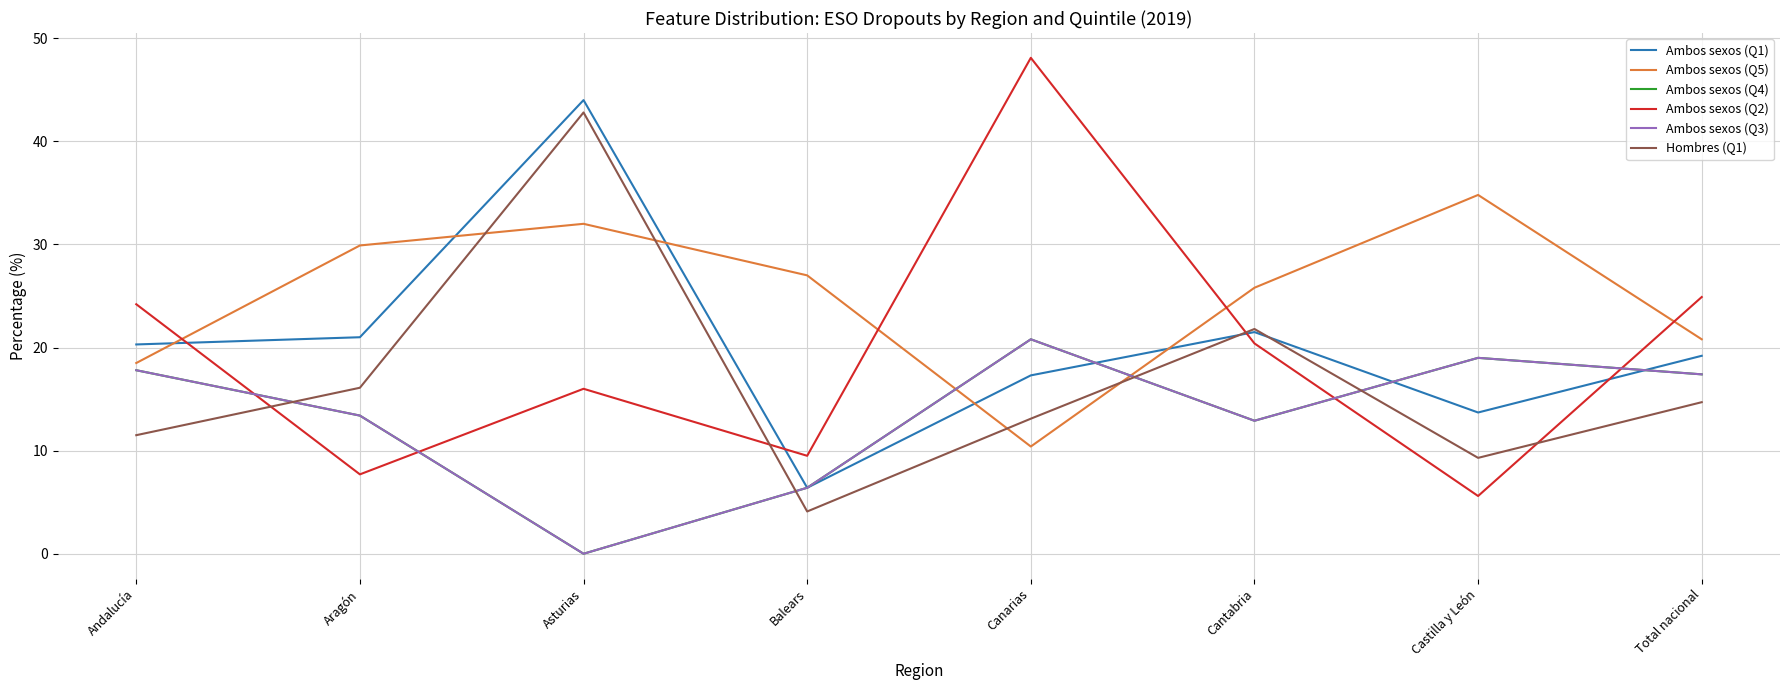

What is the spread (max minus min) of values at Balears?

22.9